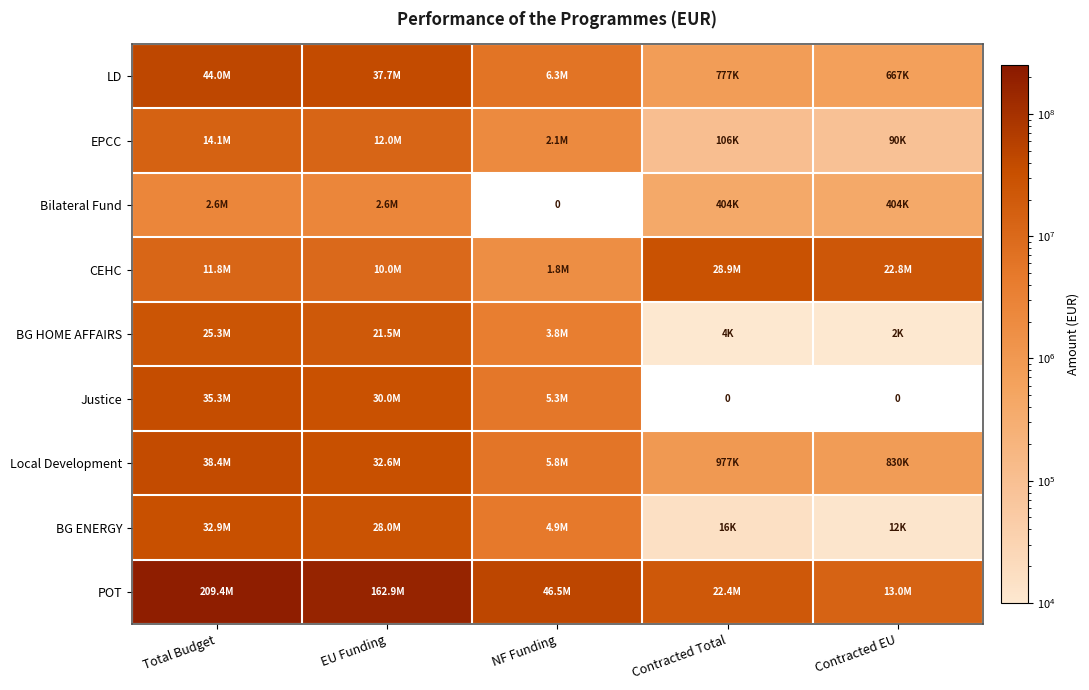

Where is EPCC nearest to the value 7086212?

EU Funding